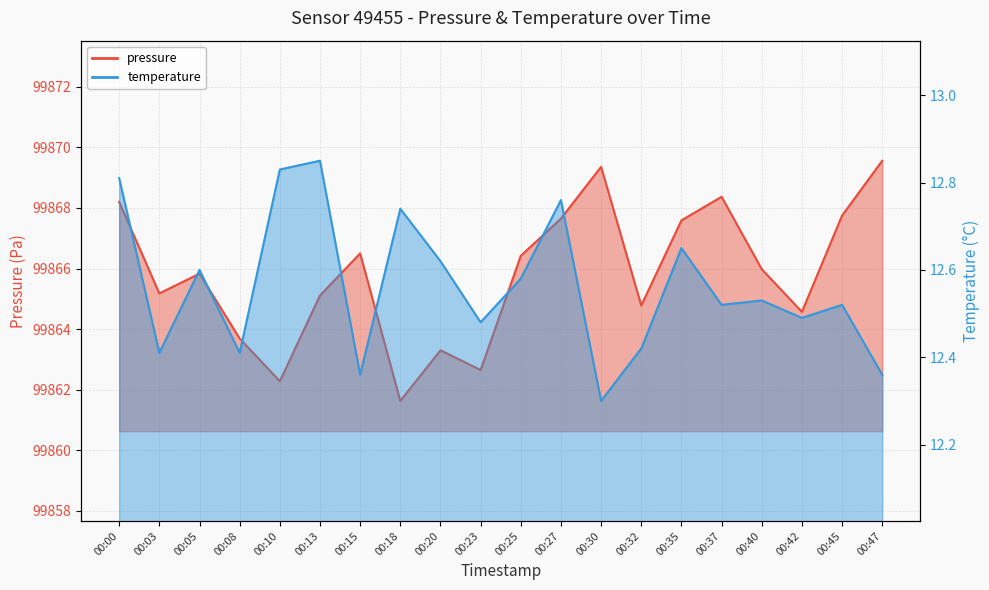

The pressure series shows 173173.6 at 00:25. True or false?

False